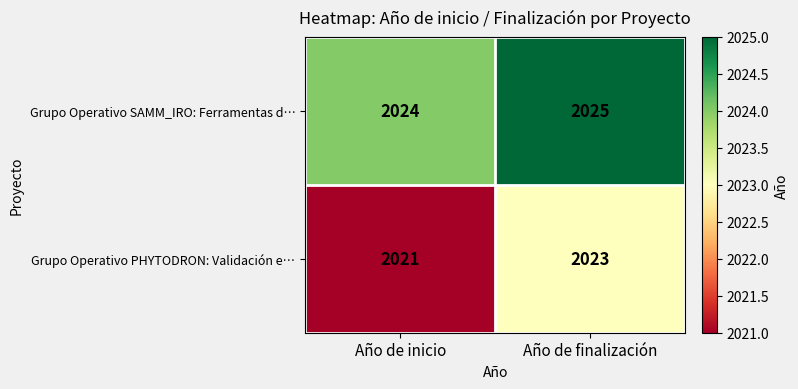

Rank the series by their average value, from lowest to highest.

Grupo Operativo PHYTODRON: Validación e…, Grupo Operativo SAMM_IRO: Ferramentas d…